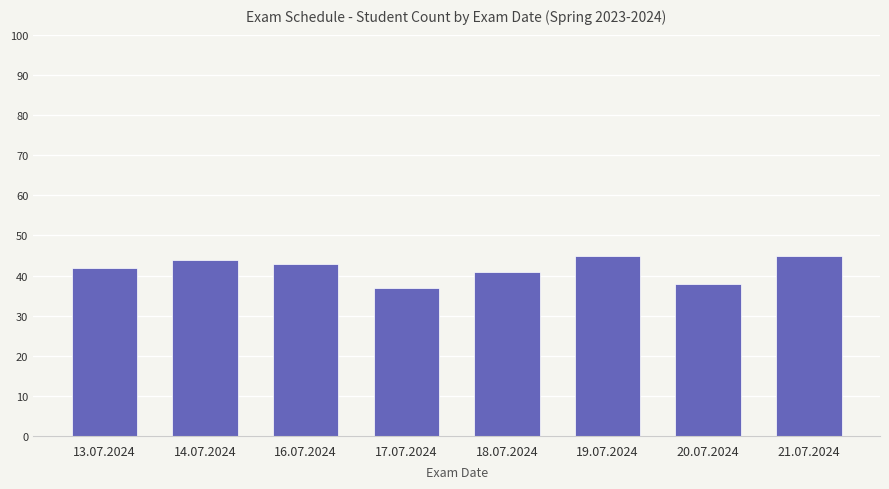

The chart shows a value of 75 at 19.07.2024. True or false?

False